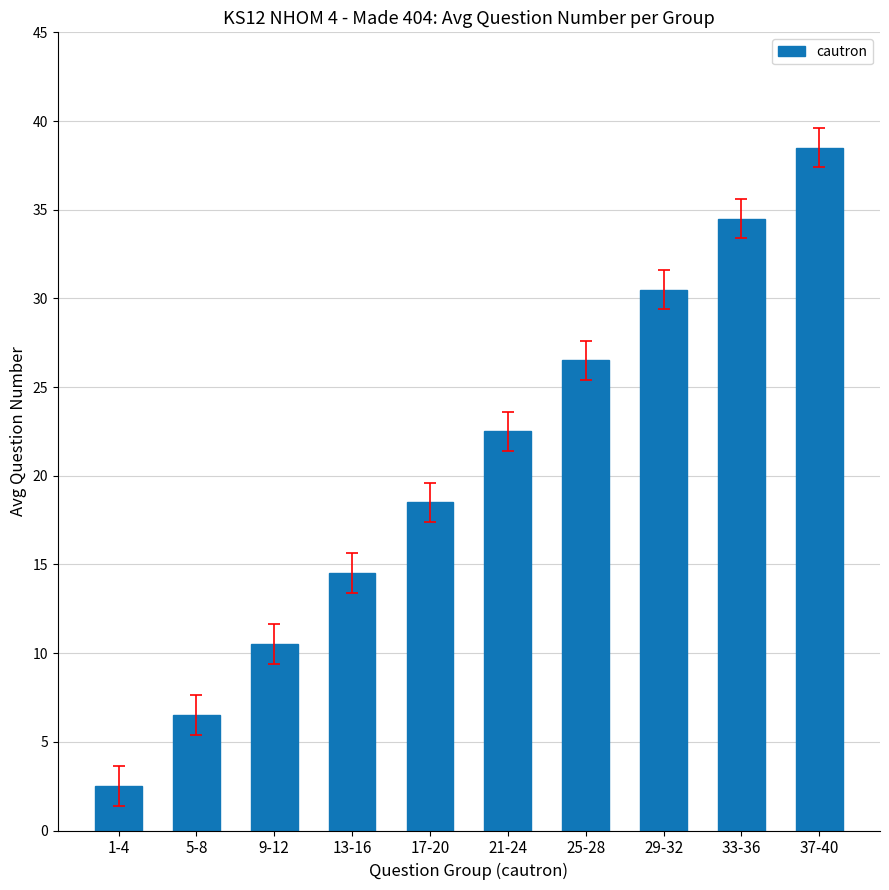

Where is the data nearest to the value 20?

17-20